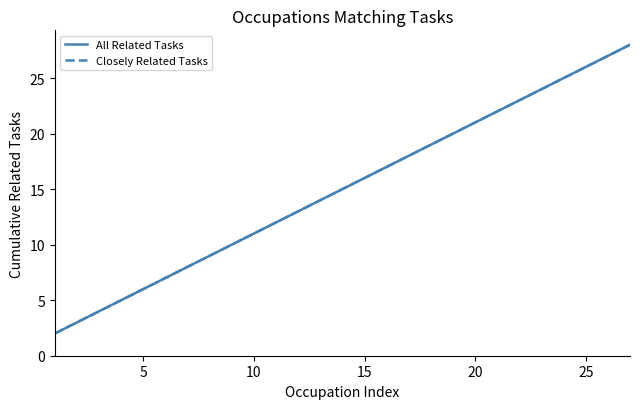

True or false: All Related Tasks and Closely Related Tasks cross at least once.

False